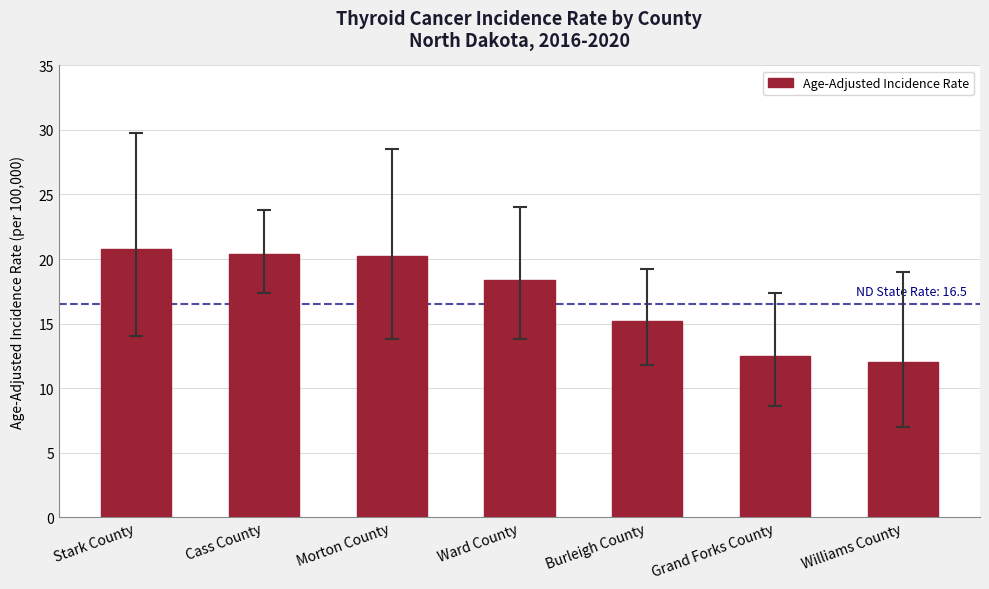

What is the approximate value at Burleigh County?

15.2